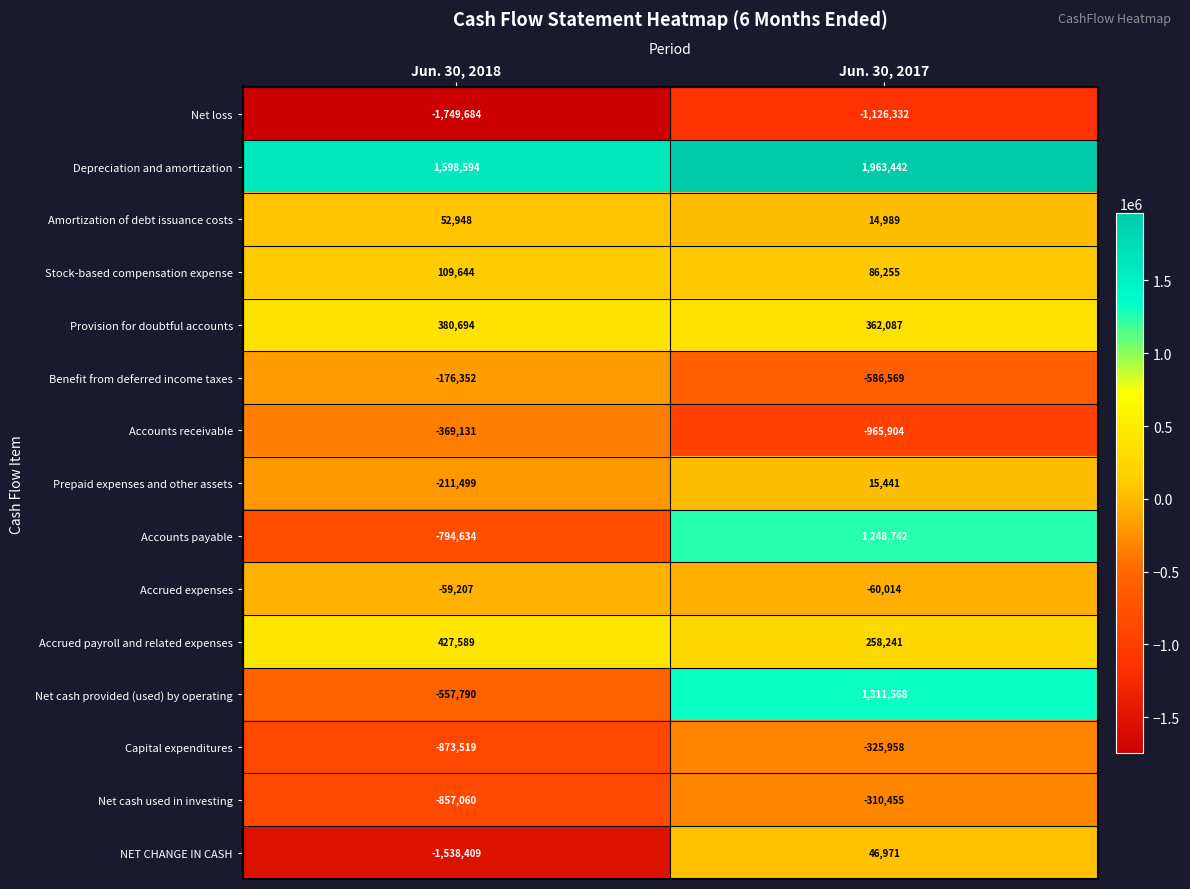

Which series has the largest total across all categories?

Depreciation and amortization